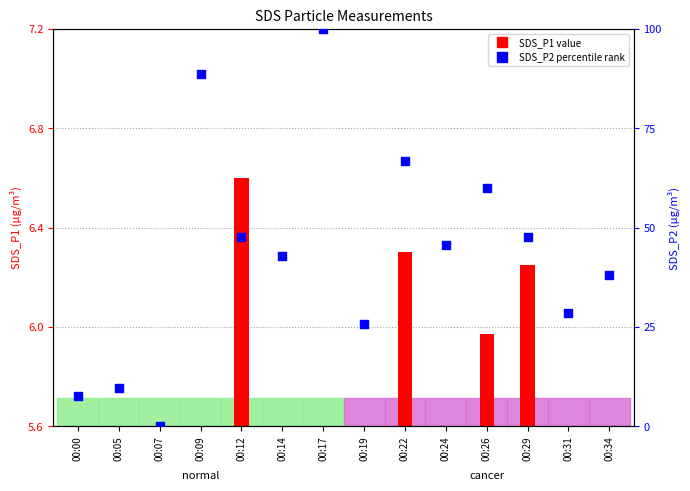

What is the ratio of the value at 00:14 to the value at 00:24?

0.9